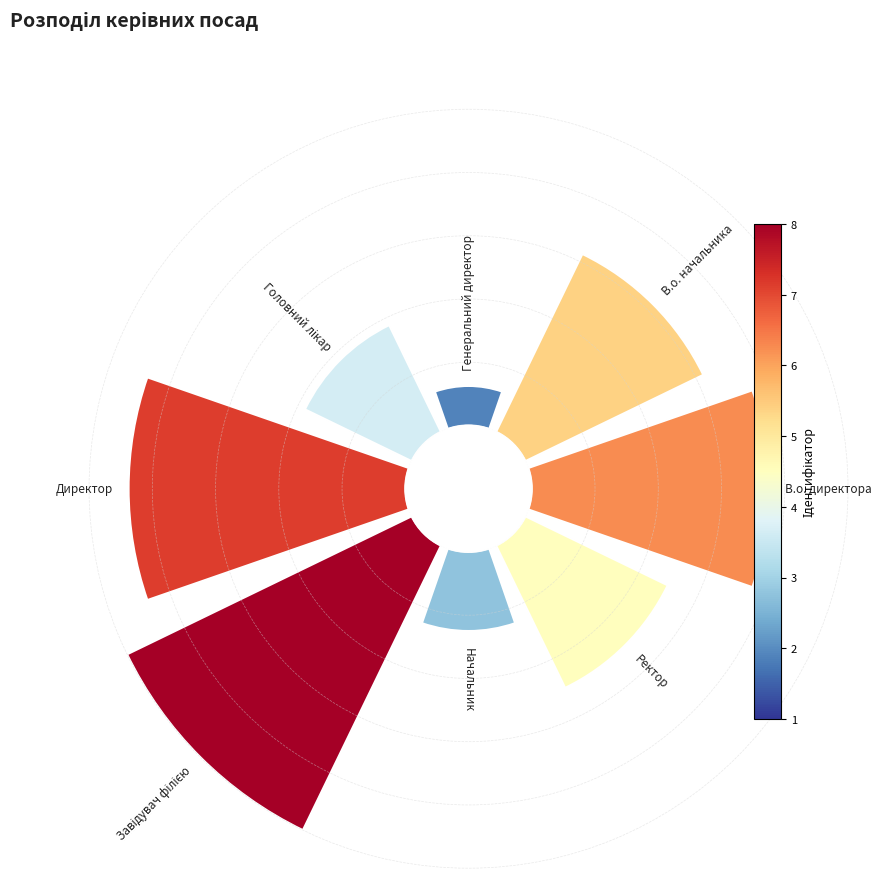

Which slice is the largest?

Завідувач філією